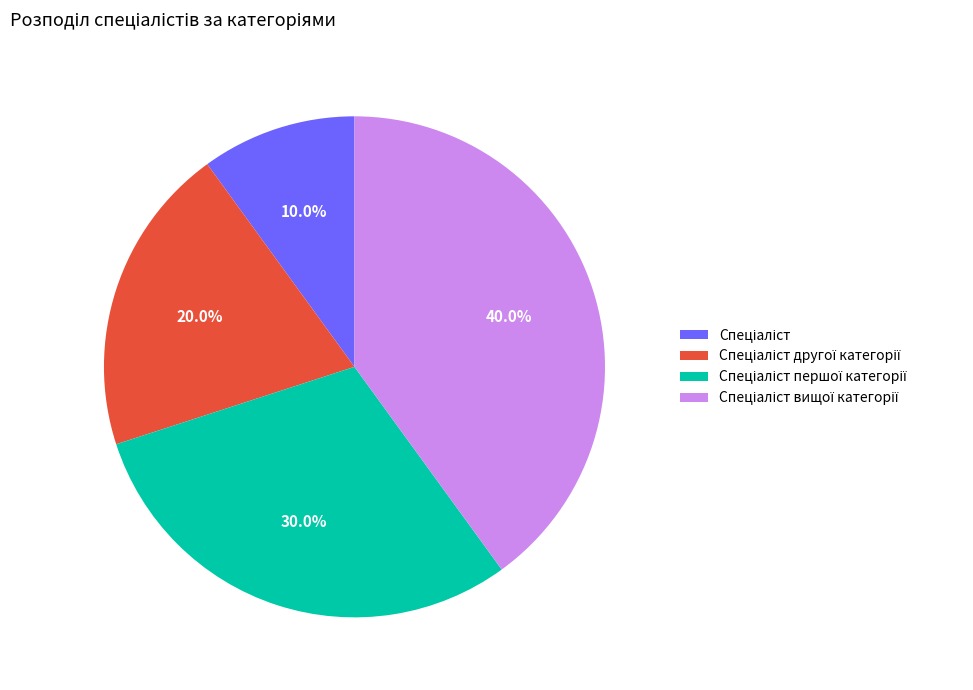

Is there any slice that represents more than half of the pie?

No